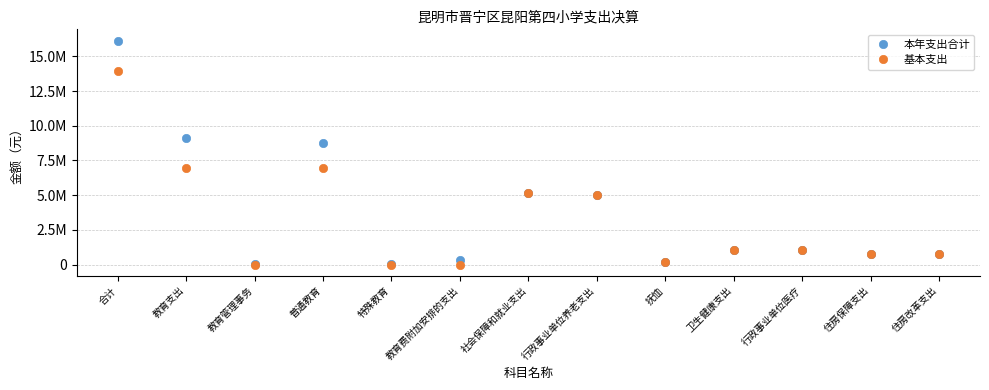

What are all the series names shown in the legend?

本年支出合计, 基本支出